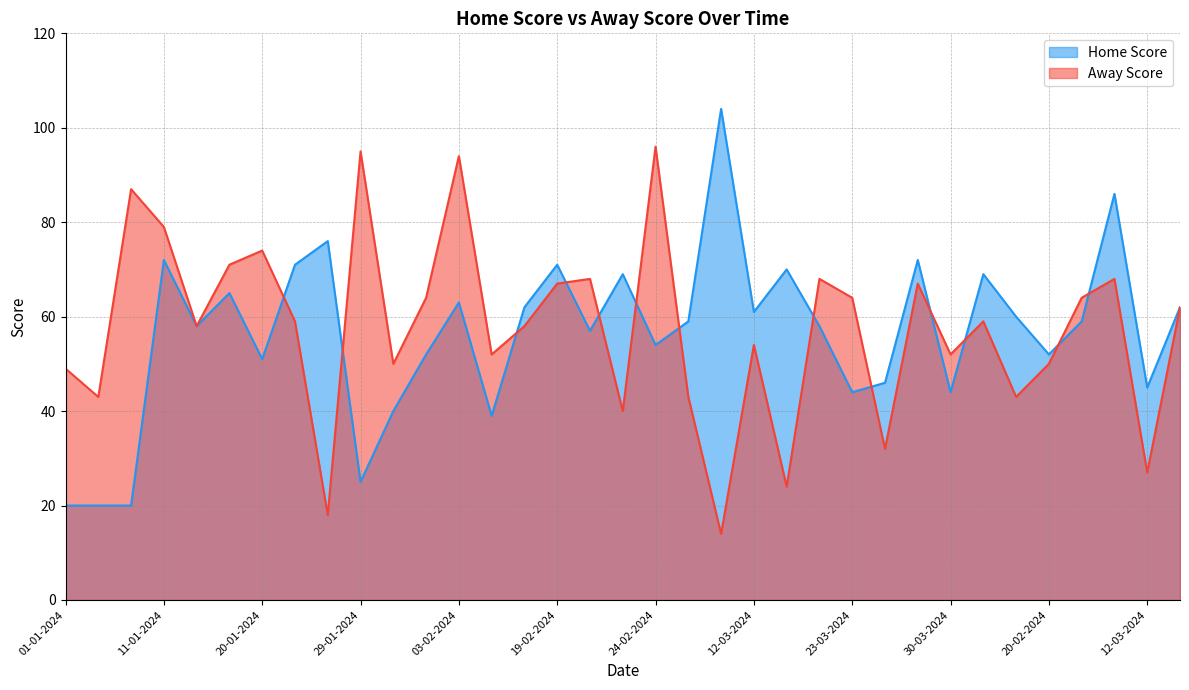

What is the average value of the Home Score series?

56